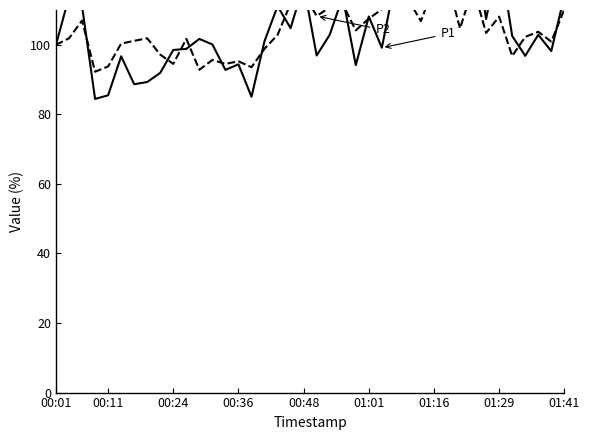

Does the chart have visible grid lines?

No